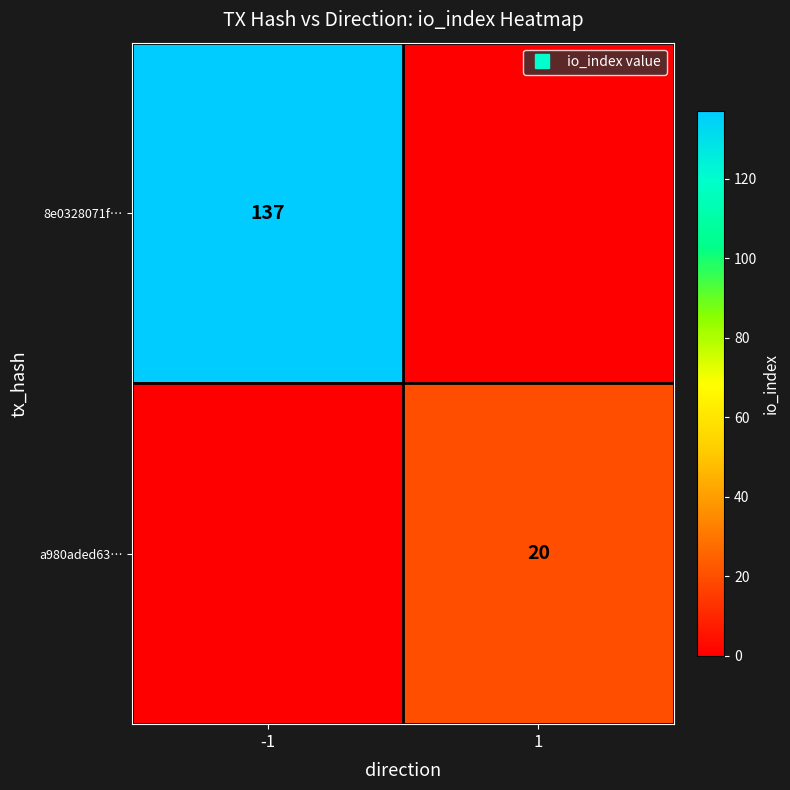

Which series has the largest range (max minus min)?

8e0328071f…